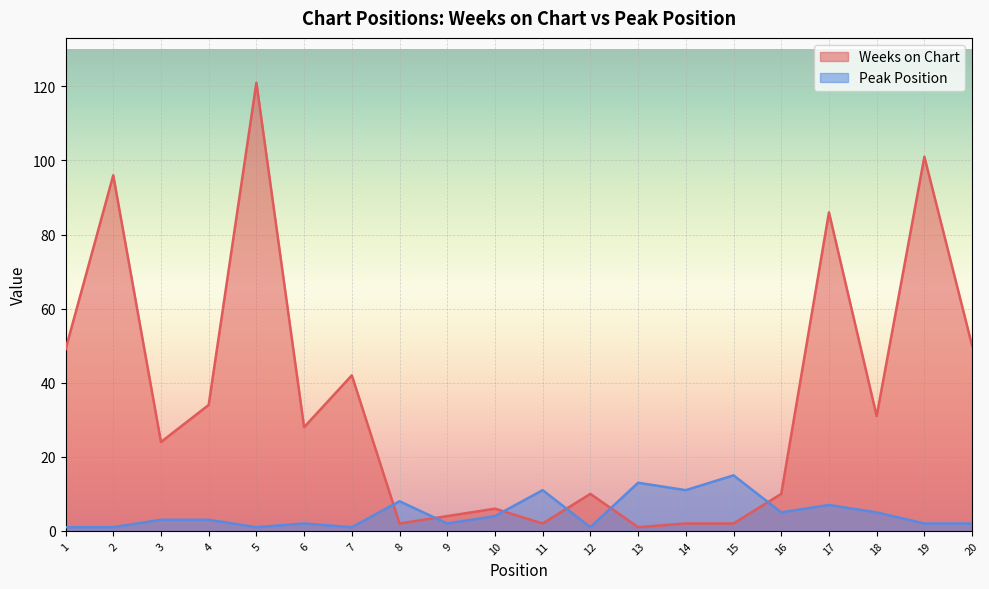

Rank the series at 18 from lowest to highest value.

Peak Position, Weeks on Chart